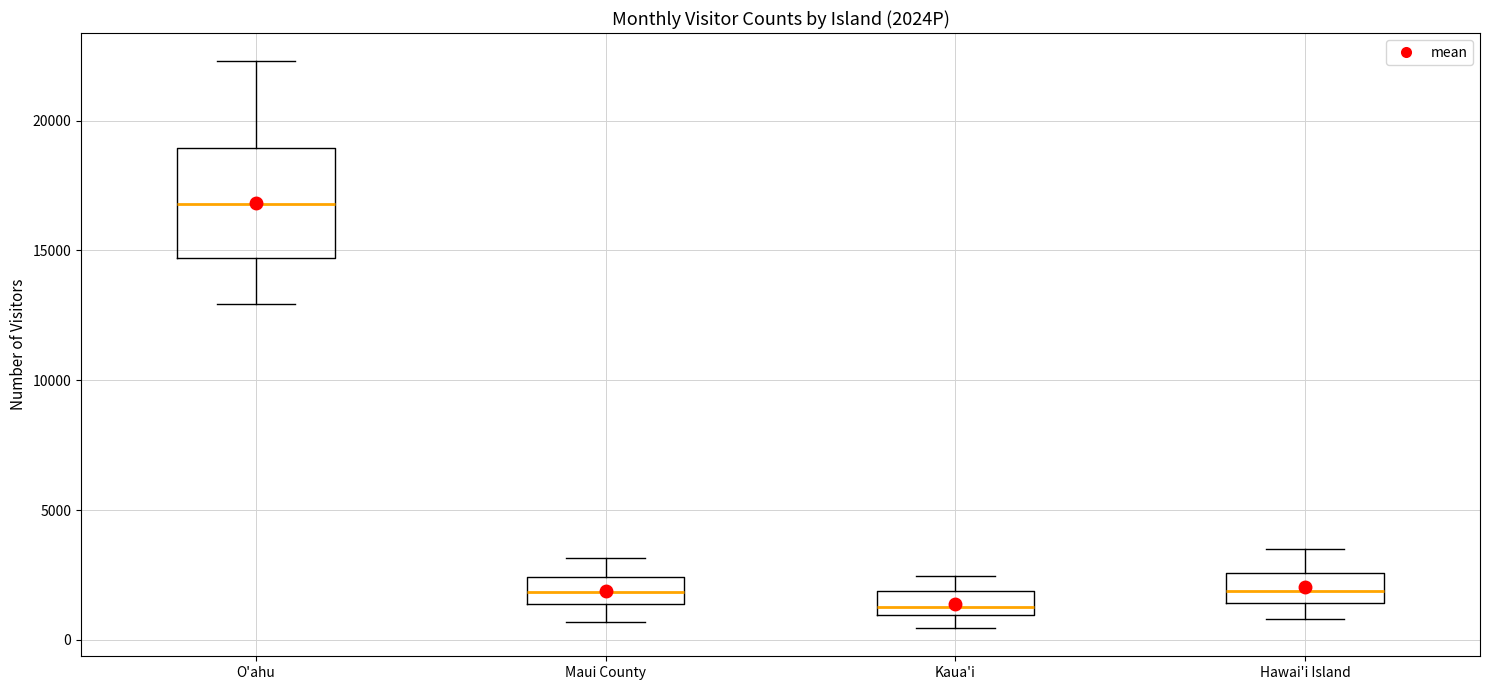

Which box is the tallest, from its lower edge to its upper edge?

O'ahu